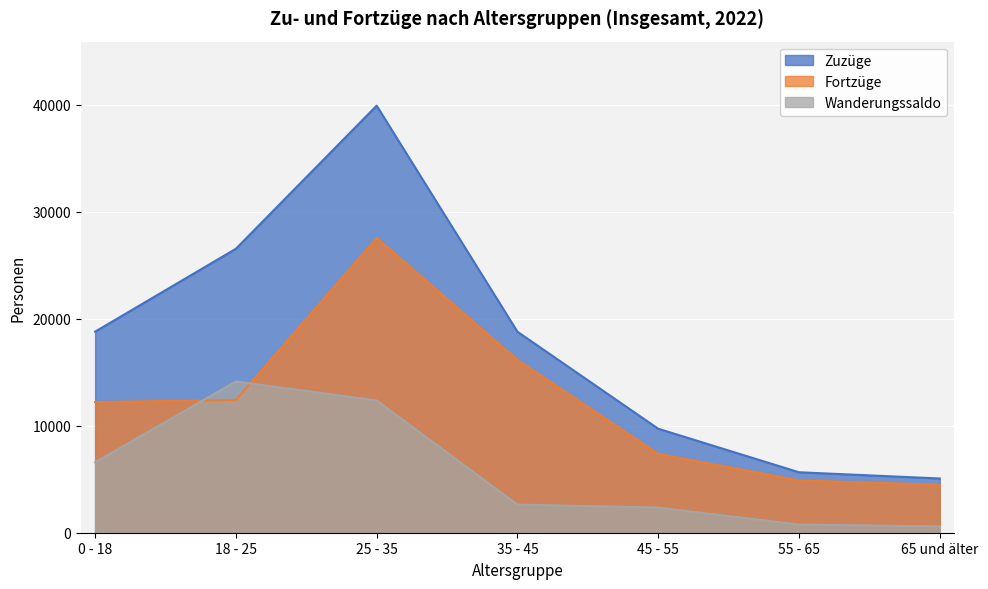

What is the difference between the second highest and second lowest values in the Zuzüge series?

20892